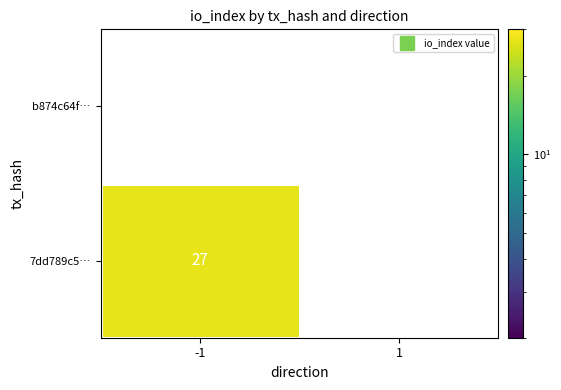

Reading left to right, what are all the values shown in this chart?

7dd789c54e787419d4791bd9e6f4bb2e839f7de: 27	0
b874c64f51d11487720d6f0dc68cf15a859e3f2: 0	0